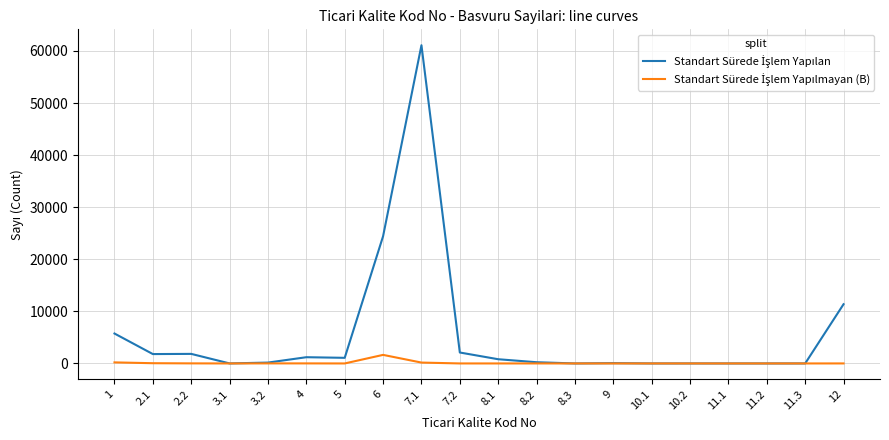

What is the total value across all series at 8.2?

238